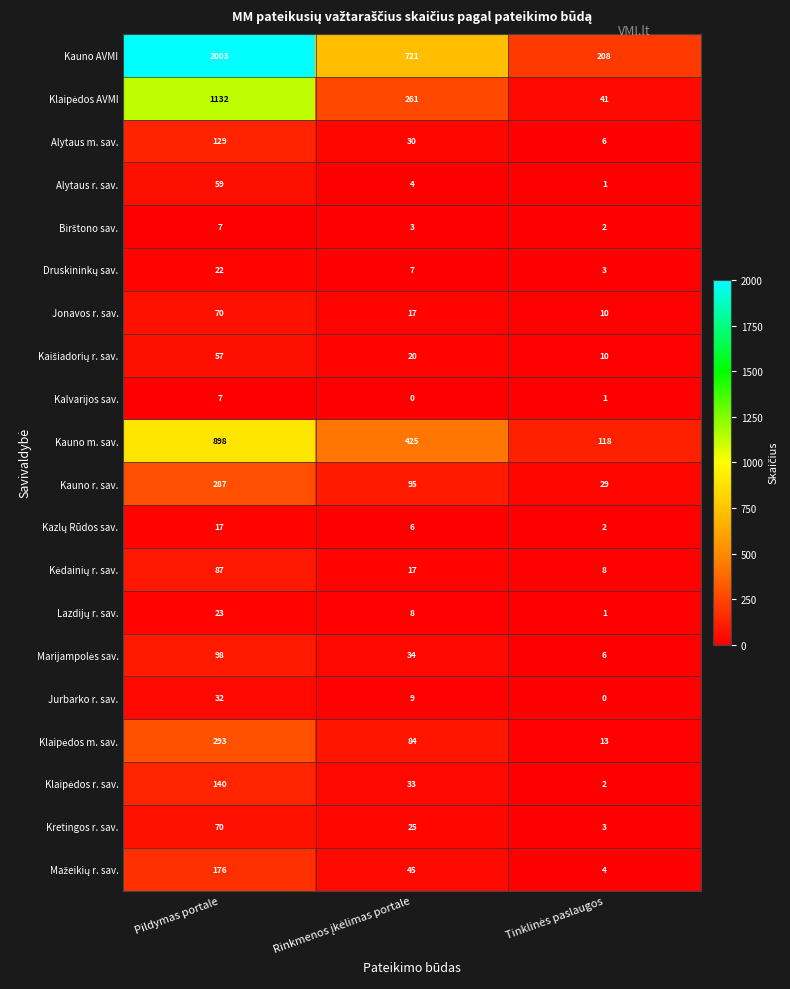

At which label does Alytaus r. sav. first exceed 4?

Pildymas portale